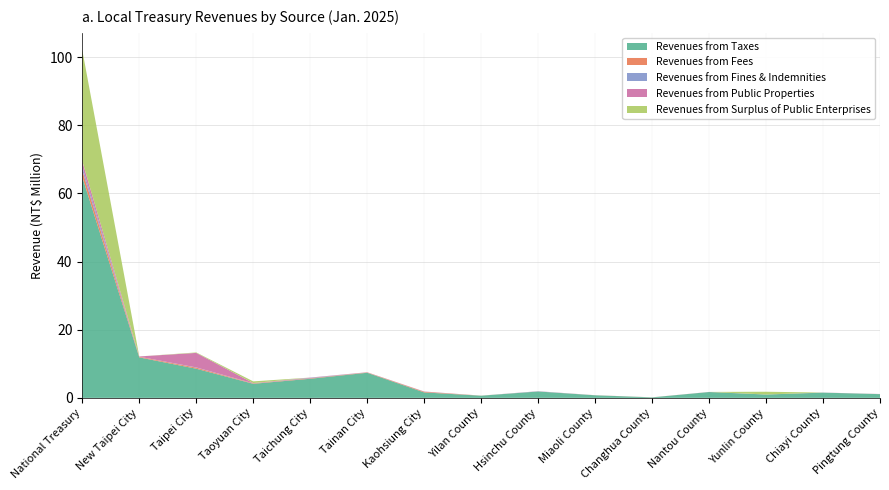

Reading left to right, list all the values displayed in this chart.

Revenues from Taxes: National Treasury=64808602	New Taipei City=11884333	Taipei City=8556889	Taoyuan City=4135923	Taichung City=5612672	Tainan City=7373093	Kaohsiung City=1606242	Yilan County=640422	Hsinchu County=1877396	Miaoli County=759630	Changhua County=153143	Nantou County=1717853	Yunlin County=982165	Chiayi County=1543231	Pingtung County=1097055
Revenues from Fees: National Treasury=1925892	New Taipei City=183619	Taipei City=306190	Taoyuan City=120942	Taichung City=145663	Tainan City=94061	Kaohsiung City=192917	Yilan County=13181	Hsinchu County=15937	Miaoli County=21654	Changhua County=15318	Nantou County=13051	Yunlin County=14816	Chiayi County=4890	Pingtung County=18539
Revenues from Fines & Indemnities: National Treasury=1087946	New Taipei City=14672	Taipei City=78336	Taoyuan City=28356	Taichung City=130960	Tainan City=8484	Kaohsiung City=27982	Yilan County=1986	Hsinchu County=46203	Miaoli County=4795	Changhua County=885	Nantou County=2565	Yunlin County=1735	Chiayi County=1175	Pingtung County=19087
Revenues from Public Properties: National Treasury=1615410	New Taipei City=77251	Taipei City=4260539	Taoyuan City=59310	Taichung City=72094	Tainan City=48978	Kaohsiung City=50684	Yilan County=4276	Hsinchu County=22487	Miaoli County=4599	Changhua County=1418	Nantou County=16941	Yunlin County=4640	Chiayi County=18514	Pingtung County=11519
Revenues from Surplus of Public Enterprises: National Treasury=32567134	New Taipei City=0	Taipei City=133582	Taoyuan City=500000	Taichung City=4921	Tainan City=4182	Kaohsiung City=0	Yilan County=8520	Hsinchu County=0	Miaoli County=0	Changhua County=0	Nantou County=0	Yunlin County=800000	Chiayi County=0	Pingtung County=0